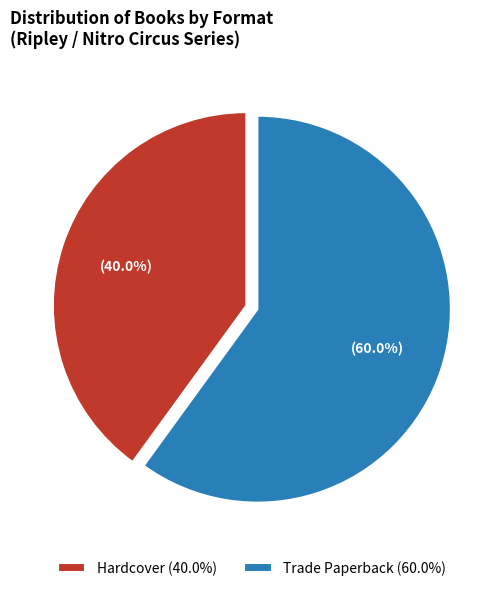

Which category has the smallest portion of the pie?

Hardcover